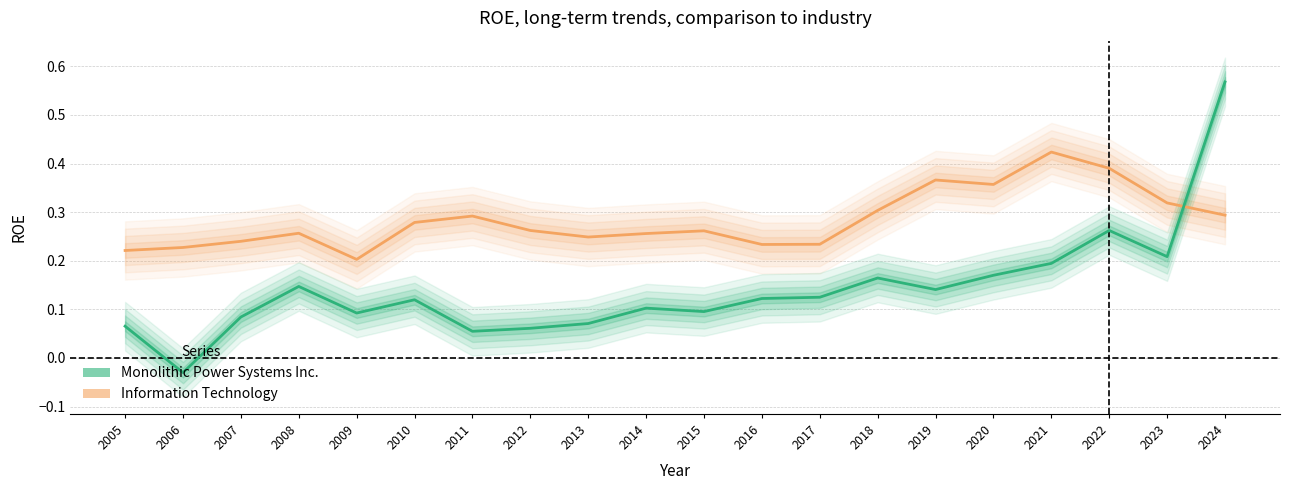

The value of Monolithic Power Systems Inc. at 2018 is 0.1. True or false?

False